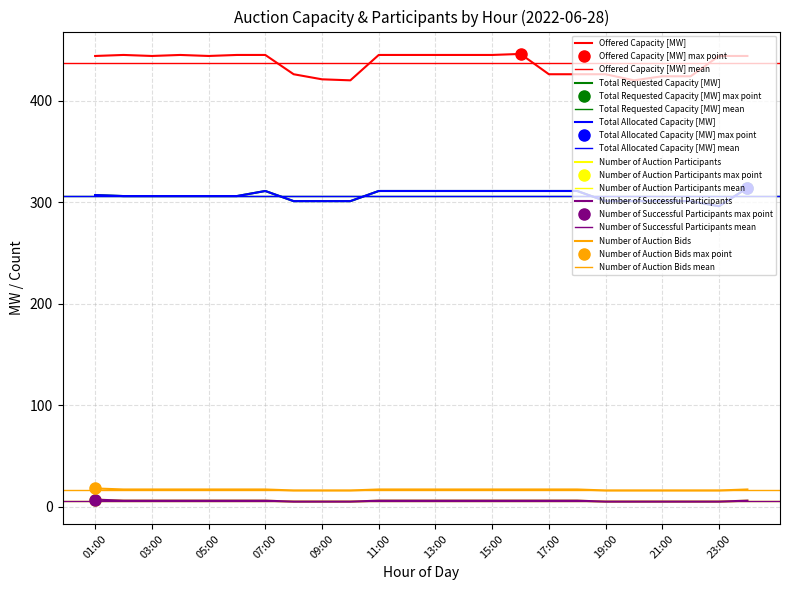

True or false: Total Requested Capacity [MW] and Offered Capacity [MW] intersect in this chart.

False